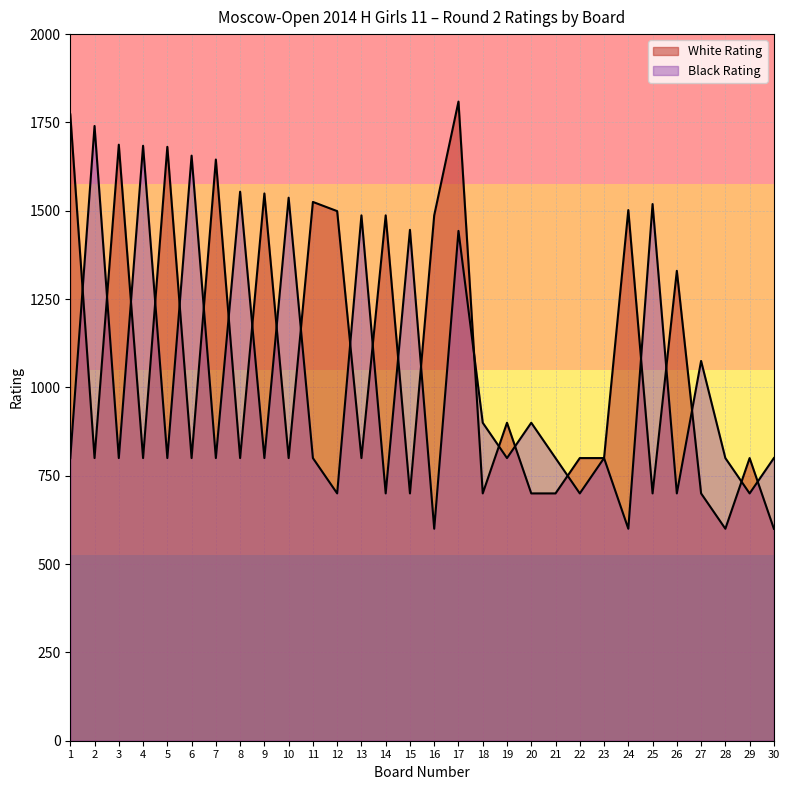

Does the chart have visible grid lines?

Yes